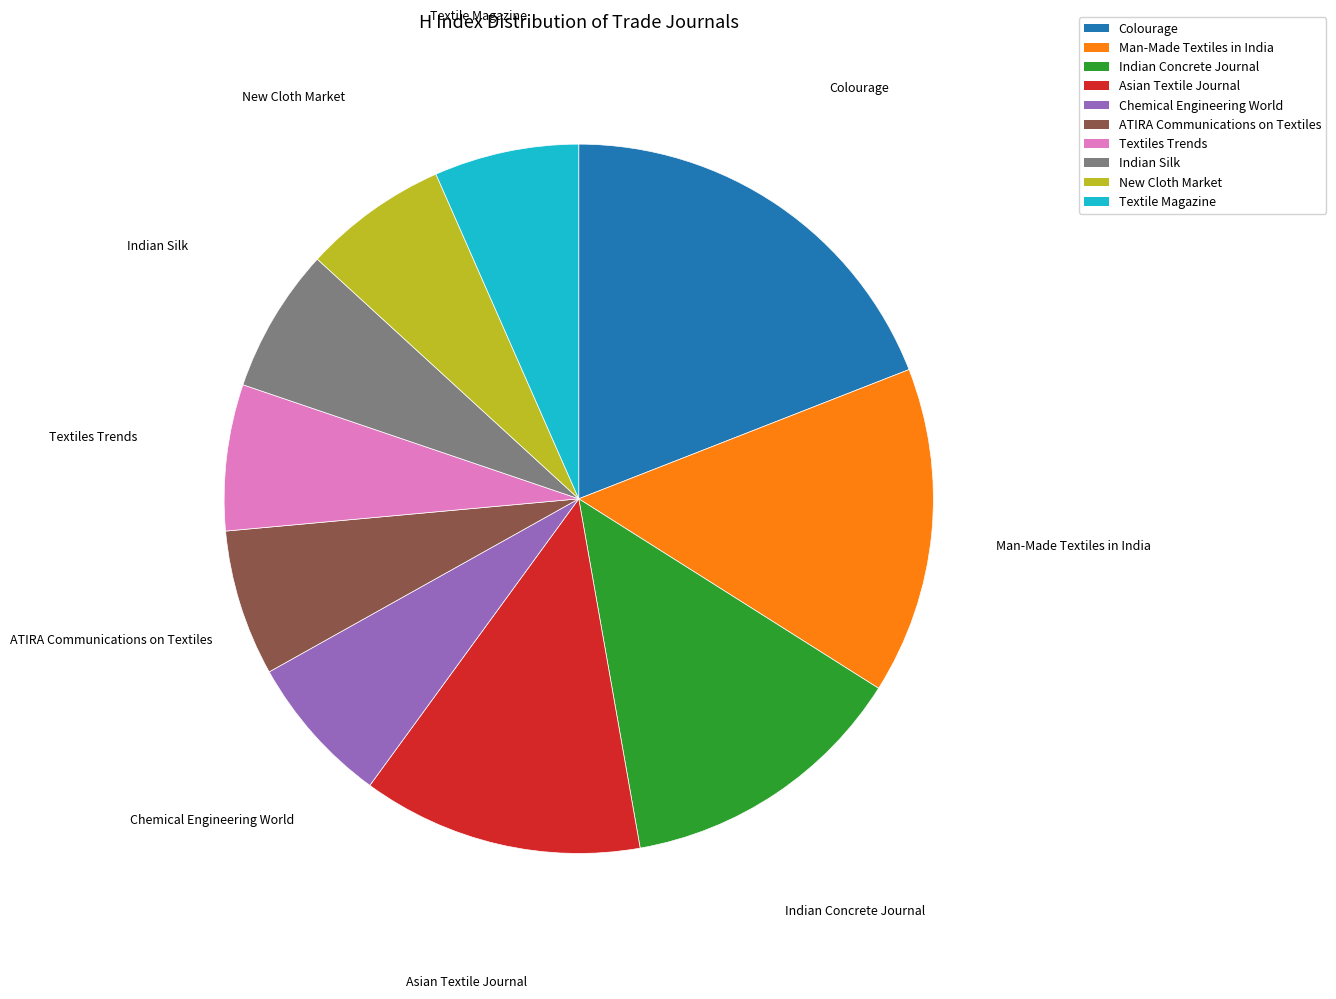

Which category has the biggest portion of the pie?

Colourage